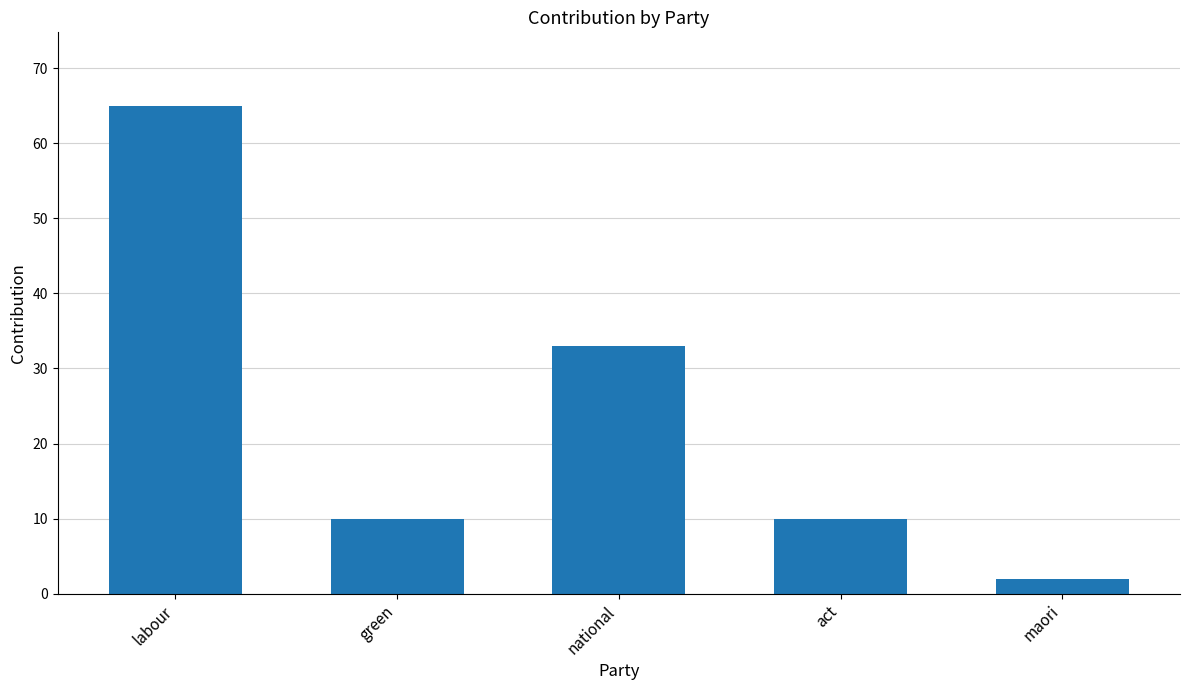

Reading left to right, list all the values displayed in this chart.

65	10	33	10	2